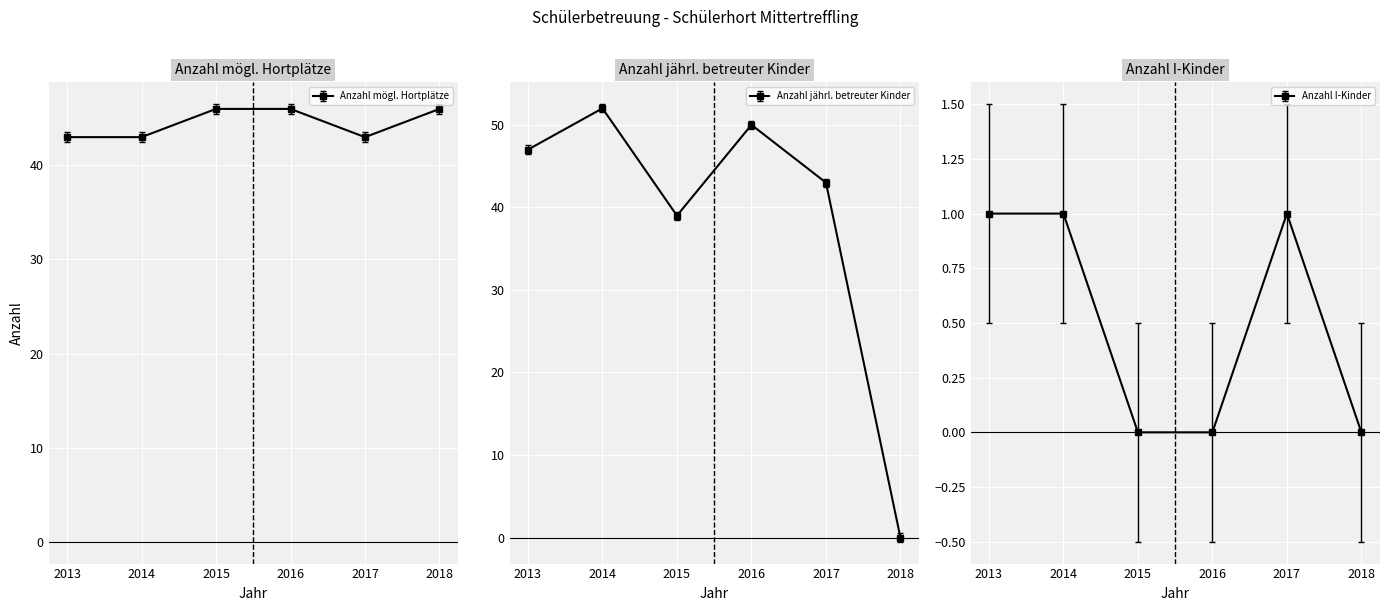

Which series has the widest spread of values?

Anzahl jährl. betreuter Kinder